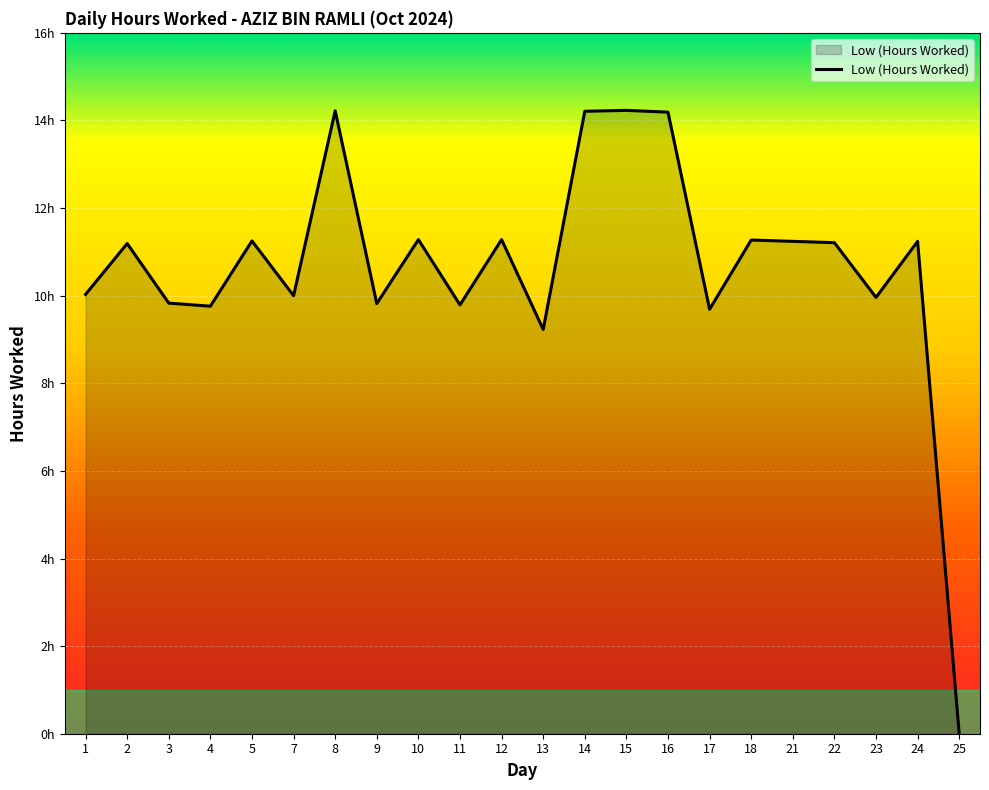

Does the chart have visible grid lines?

Yes